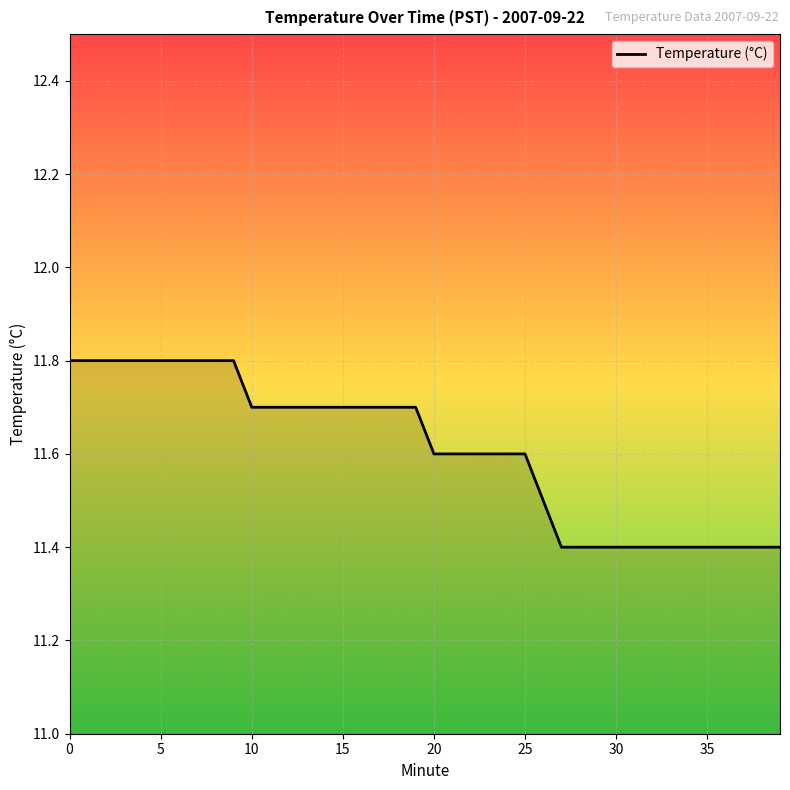

What is the difference between the maximum and minimum values?

0.4